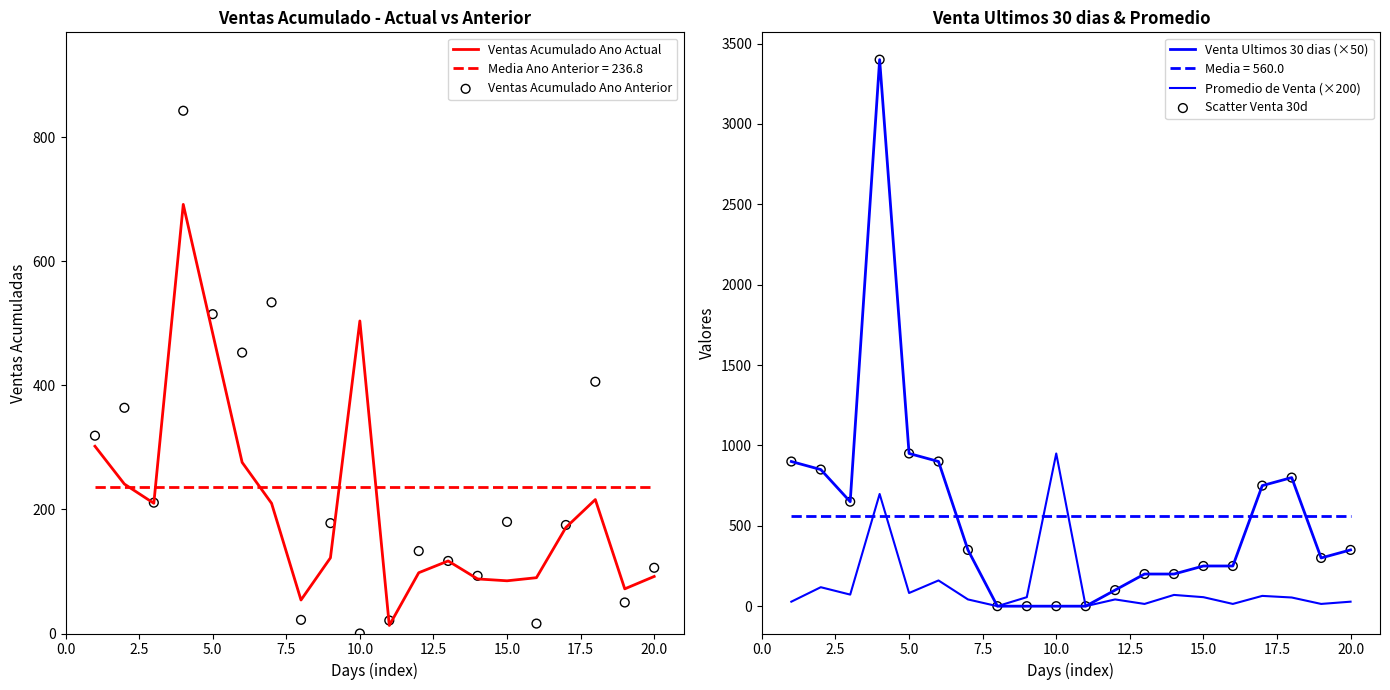

Which series contains the highest Y value?

Venta Ultimos 30 dias (×50)